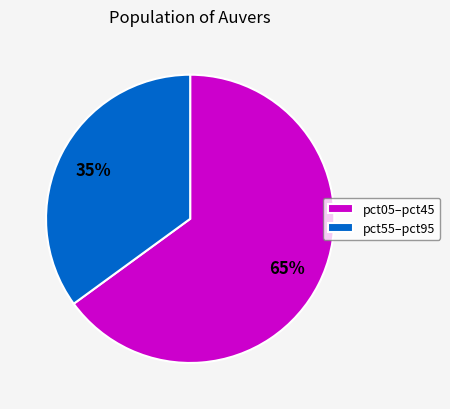

Rank the categories by value from highest to lowest.

pct05–pct45, pct55–pct95